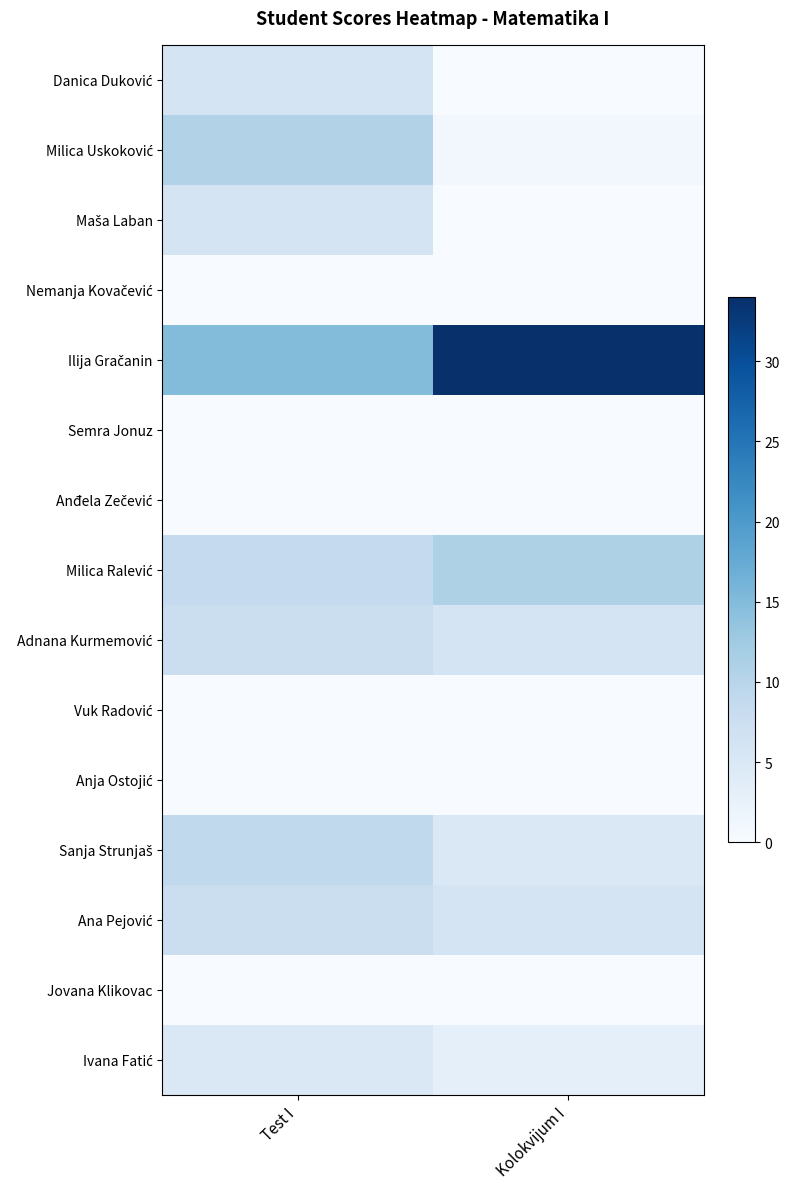

At which label is Adnana Kurmemović closest to 6?

Kolokvijum I